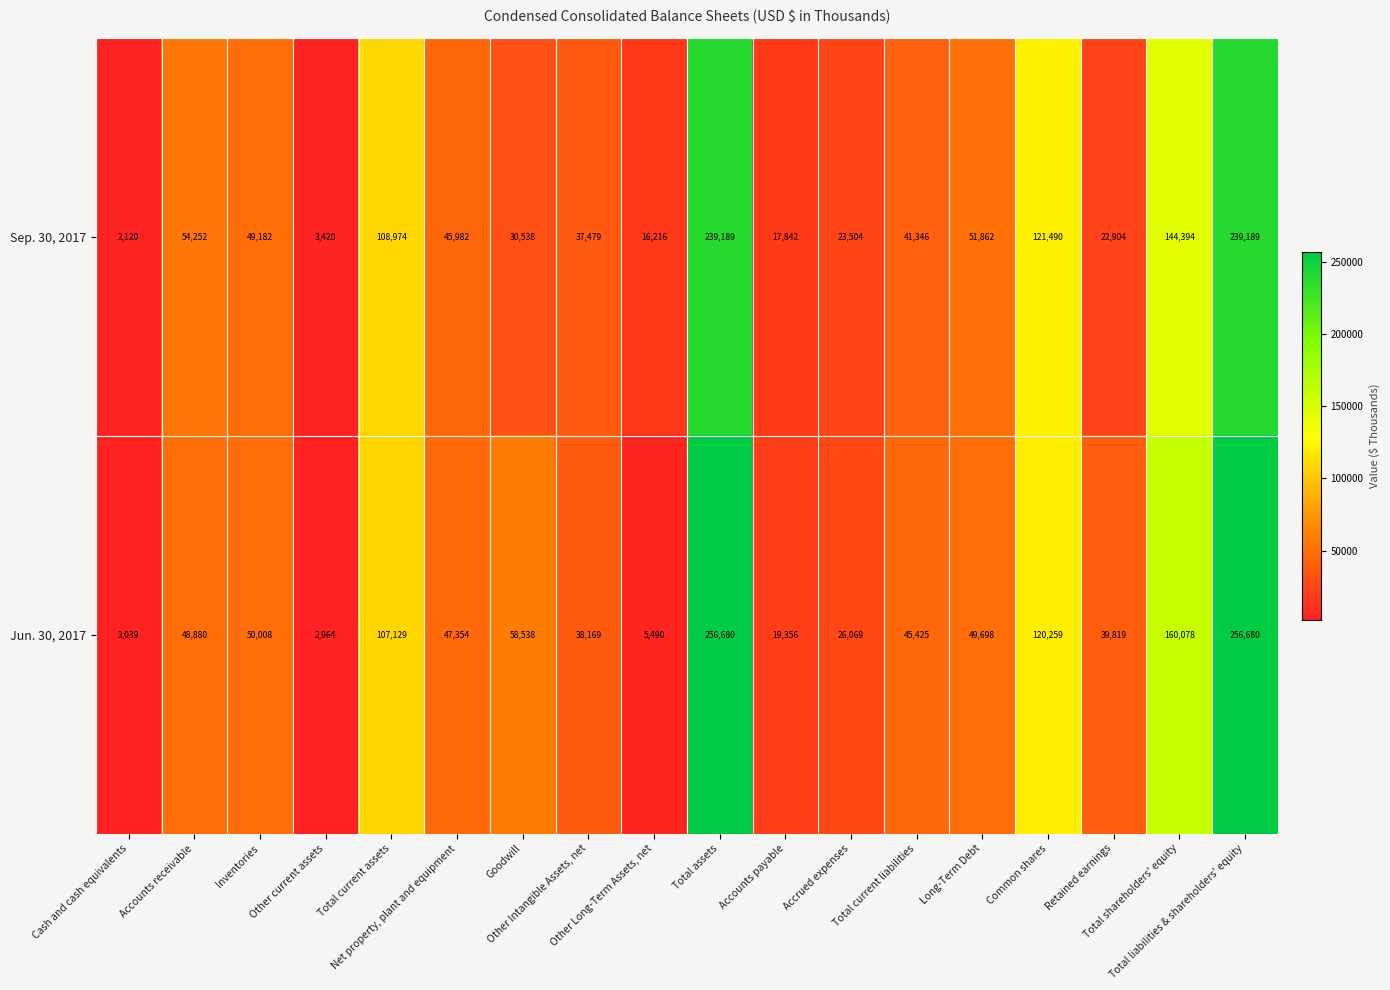

Rank the series by their average value, from lowest to highest.

Sep. 30, 2017, Jun. 30, 2017